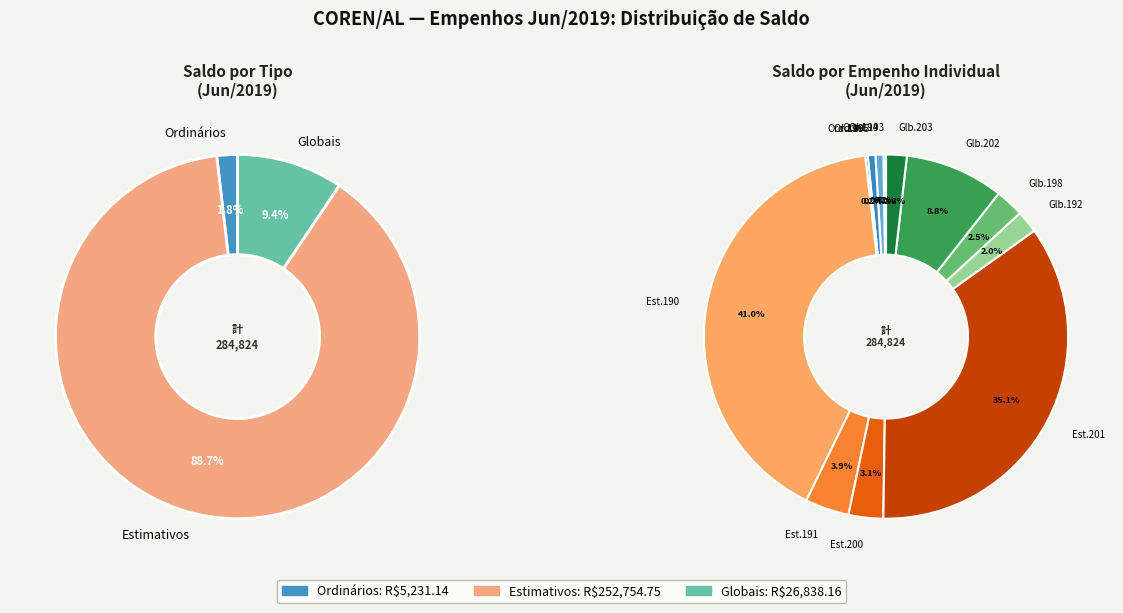

Is there any slice that represents more than half of the pie?

No